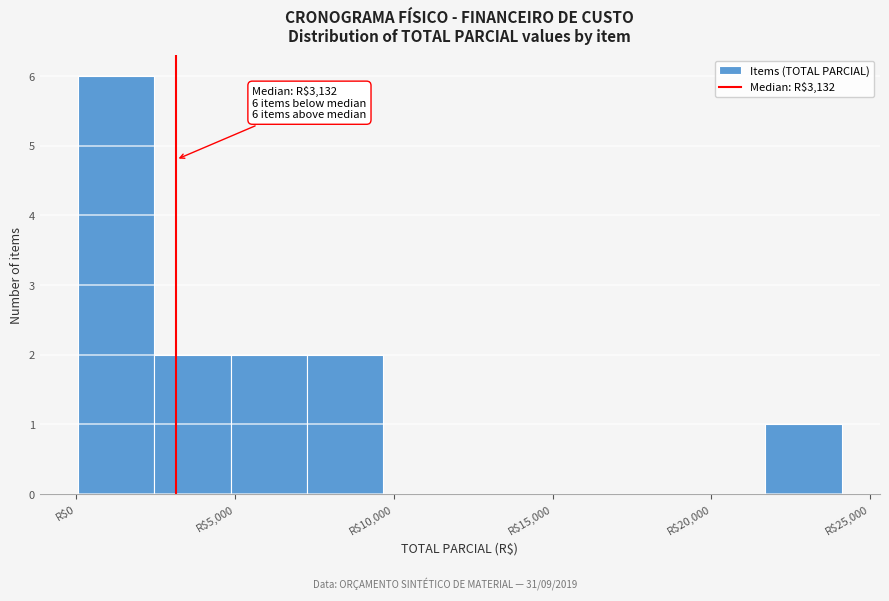

Which range on the x-axis has the tallest bar?

0 to 2500